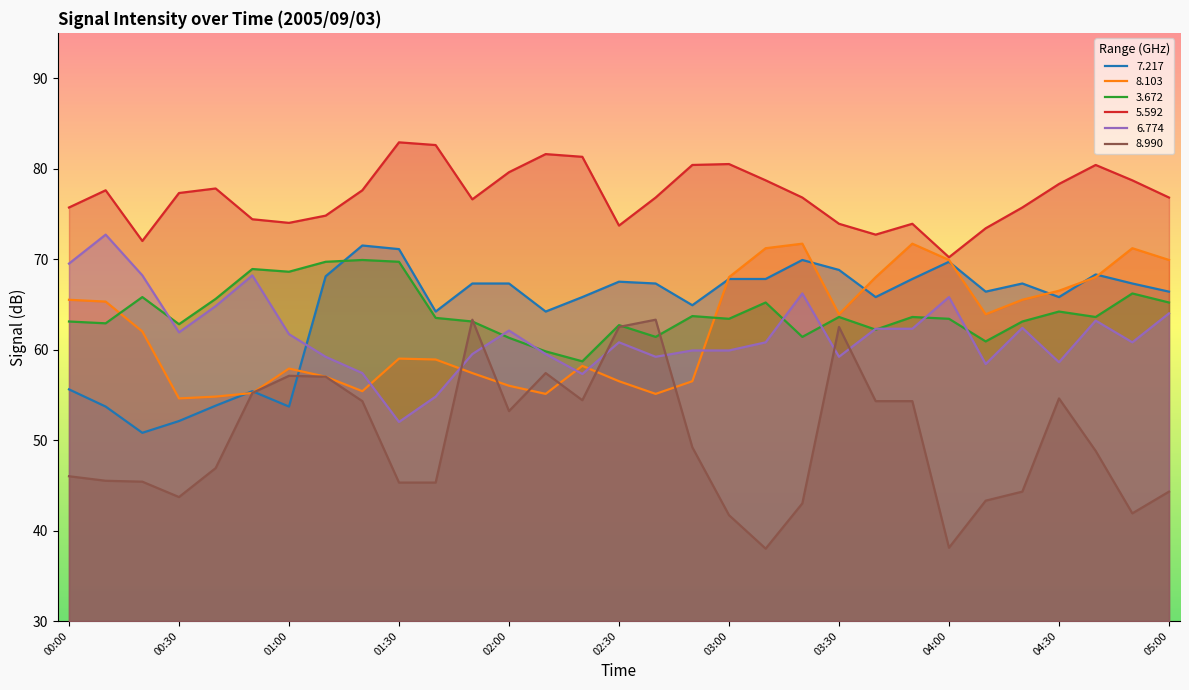

At which label does   5.592 first exceed 76?

00:10